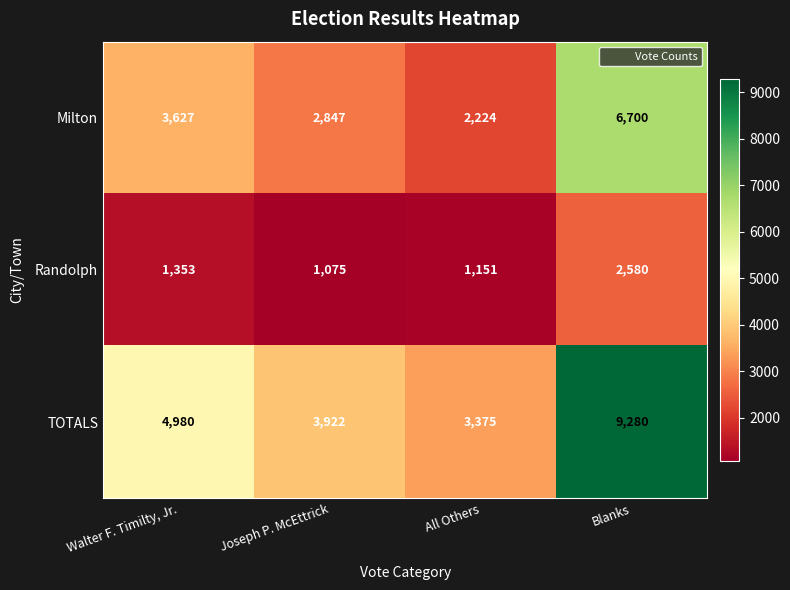

What is the greatest value displayed?

9280